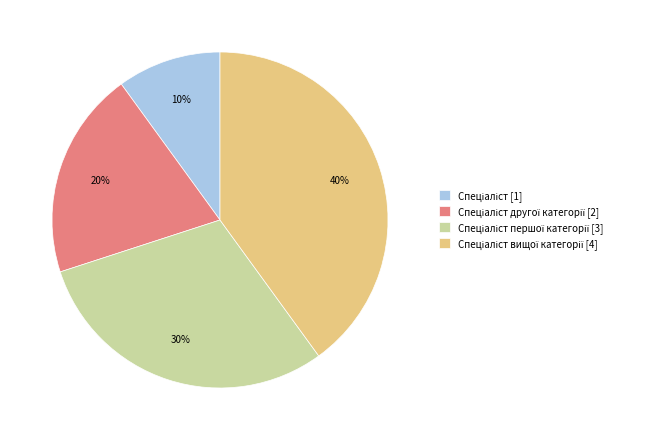

To the nearest percent, what is the average slice percentage?

25%